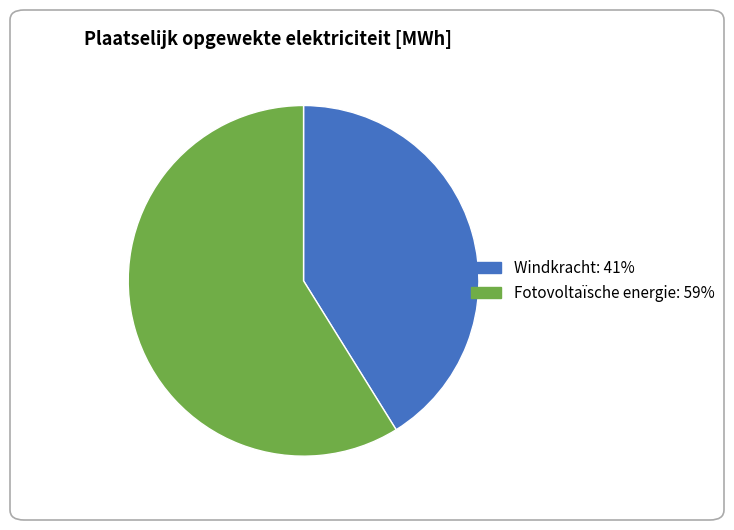

How many segments does this pie chart have?

2